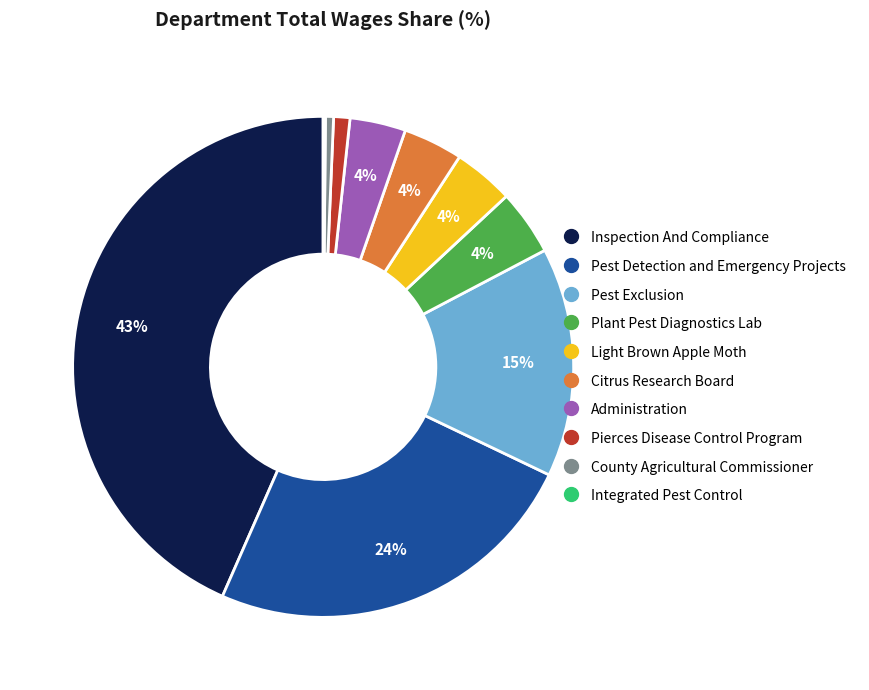

To the nearest percent, what portion does Pest Detection and Emergency Projects represent?

24%